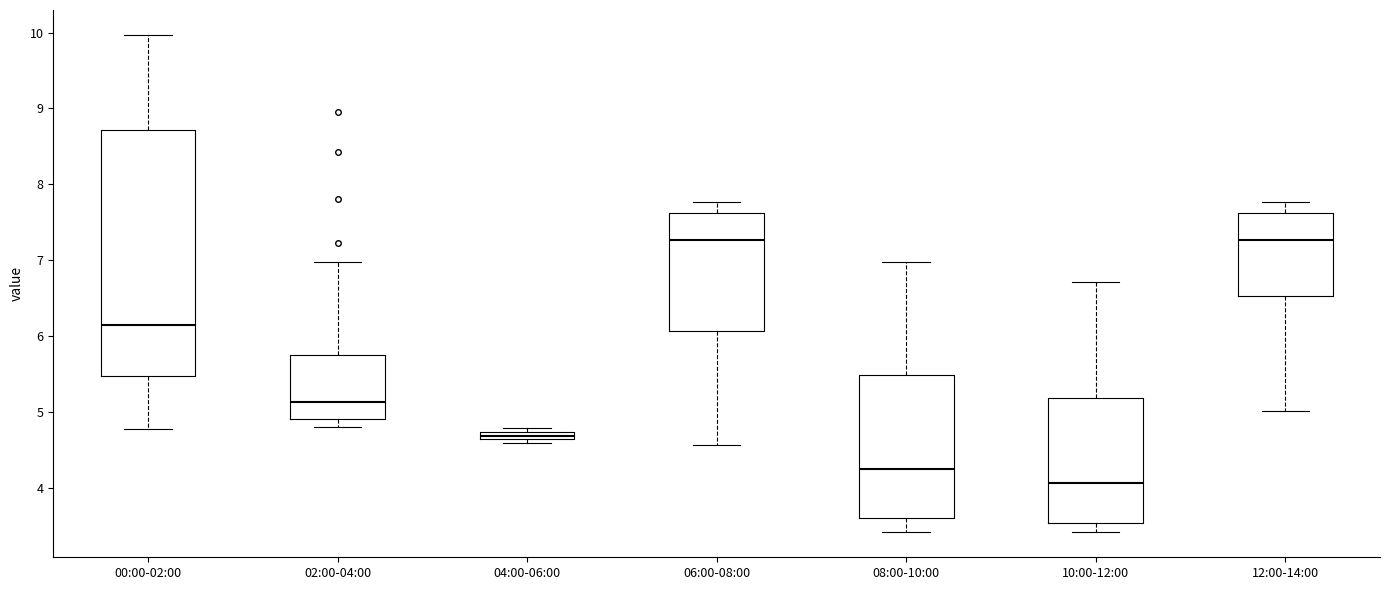

Where does the median line of the box for 00:00-02:00 sit on the y-axis? The values are not printed on the chart, so give them approximately, as read against the axis.

6.1